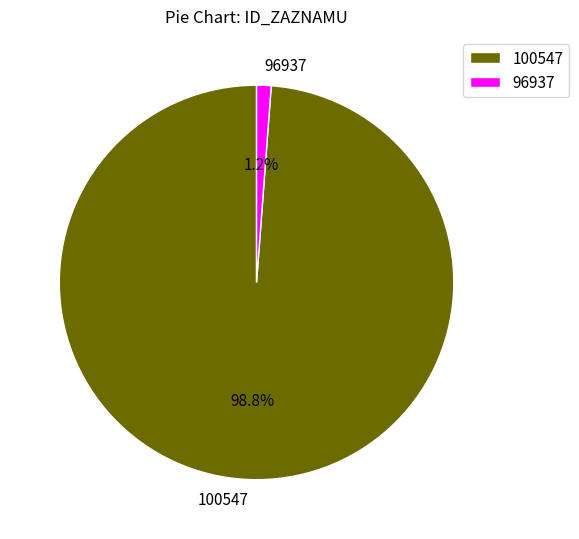

Is it true that 100547 is 99% of the pie?

True